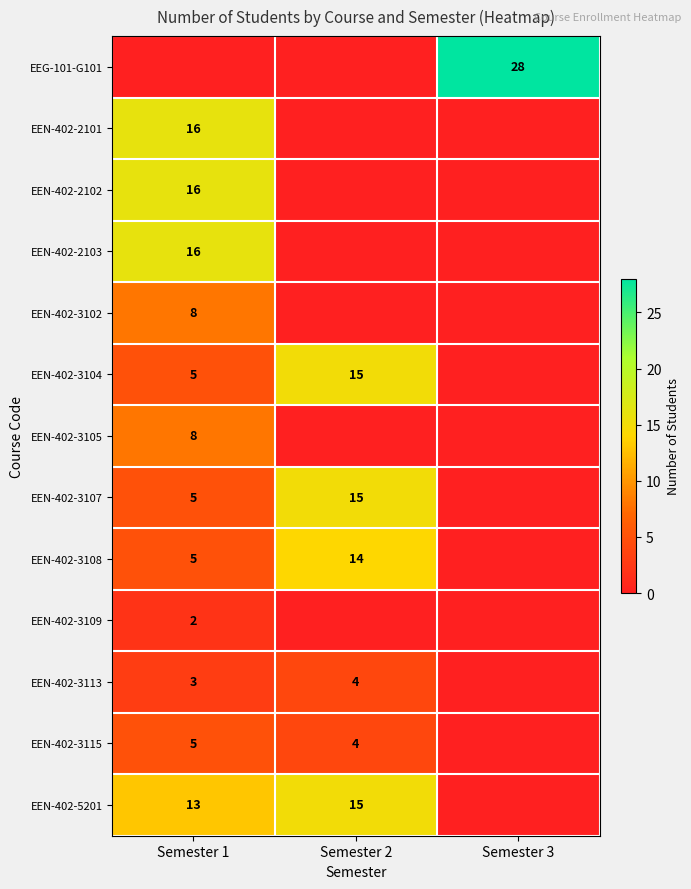

Is it true that EEN-402-3105 equals 2 at Semester 1?

False